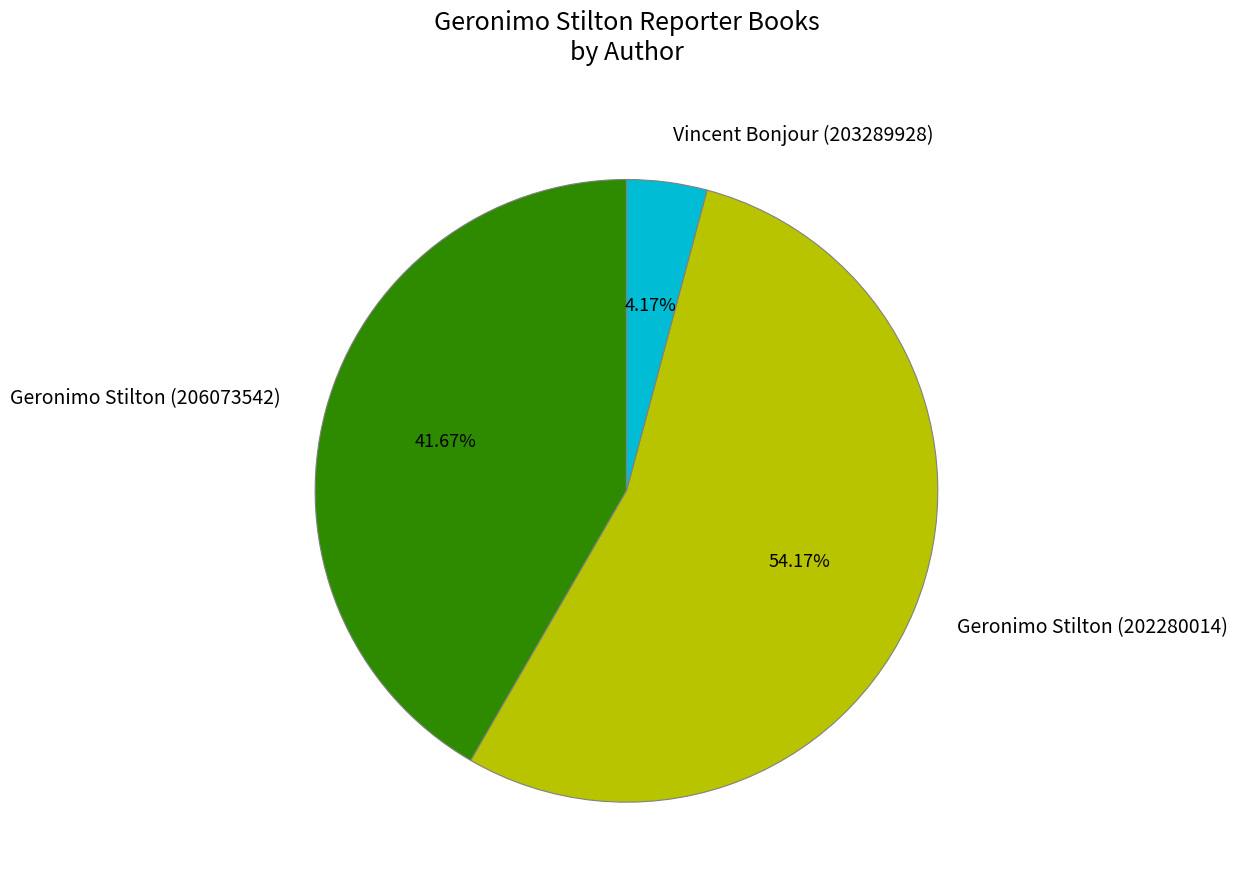

The Geronimo Stilton (202280014) slice represents 54% of the pie. True or false?

True